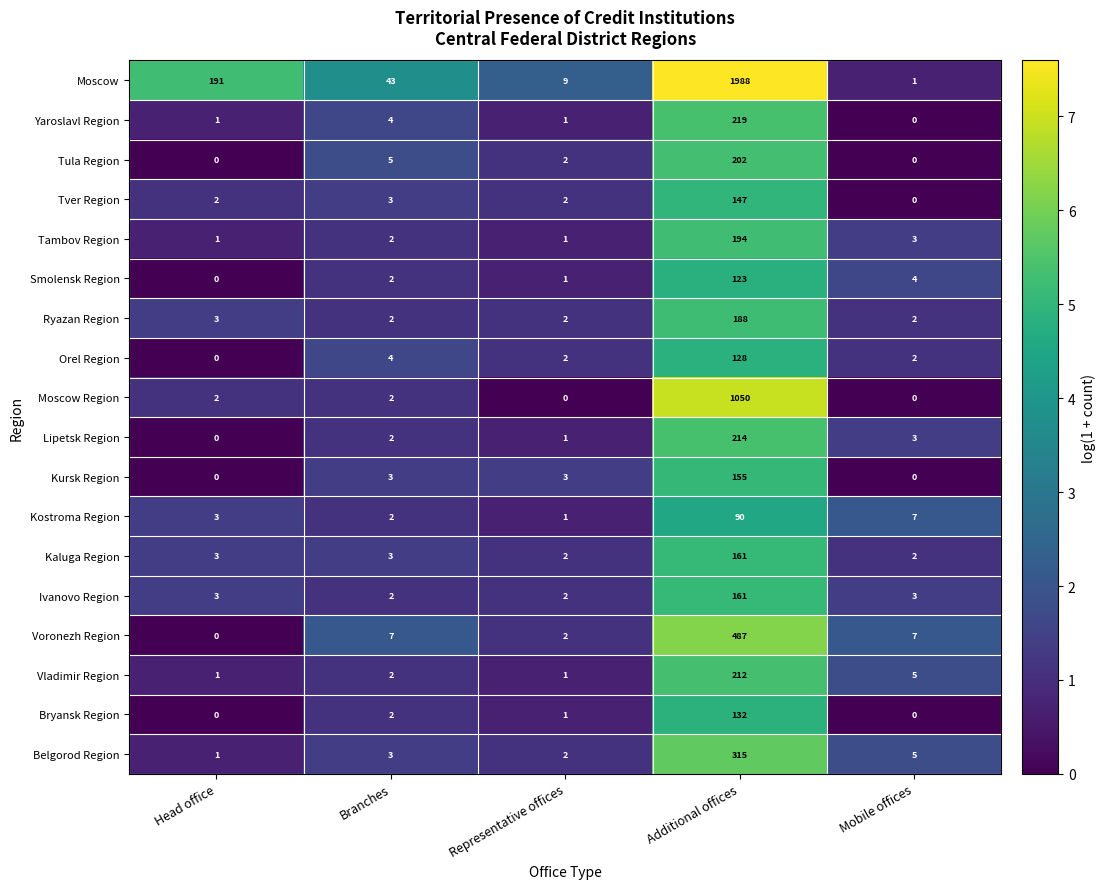

Which label corresponds to the largest value in the chart?

Additional offices